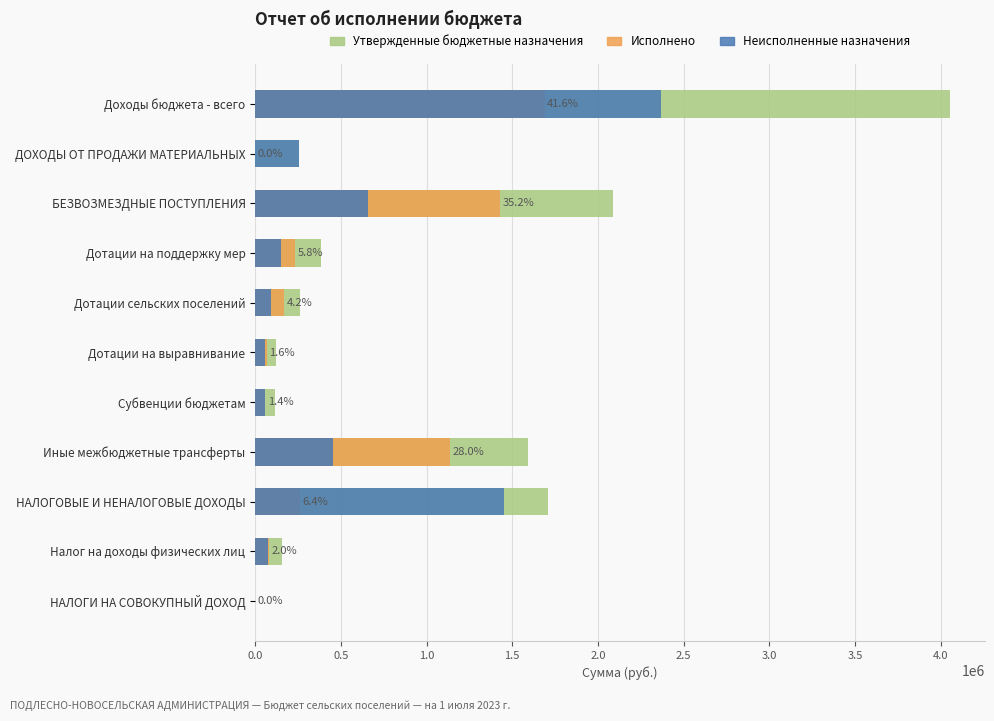

What is the difference between the maximum and second lowest values in the Исполнено series?

1689024.4